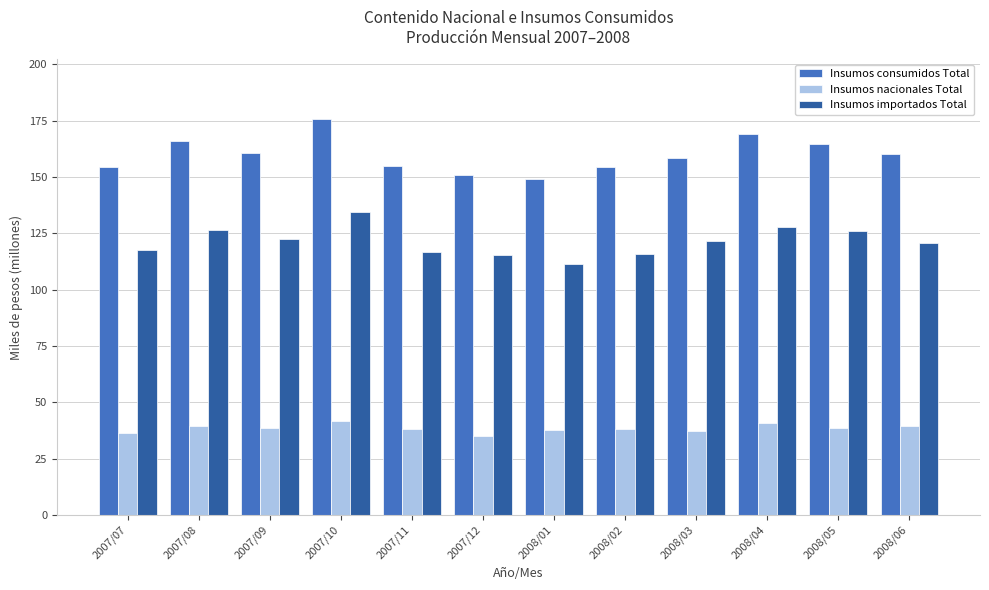

What is the difference between the Insumos consumidos Total values at 2008/02 and 2007/10?

21.4